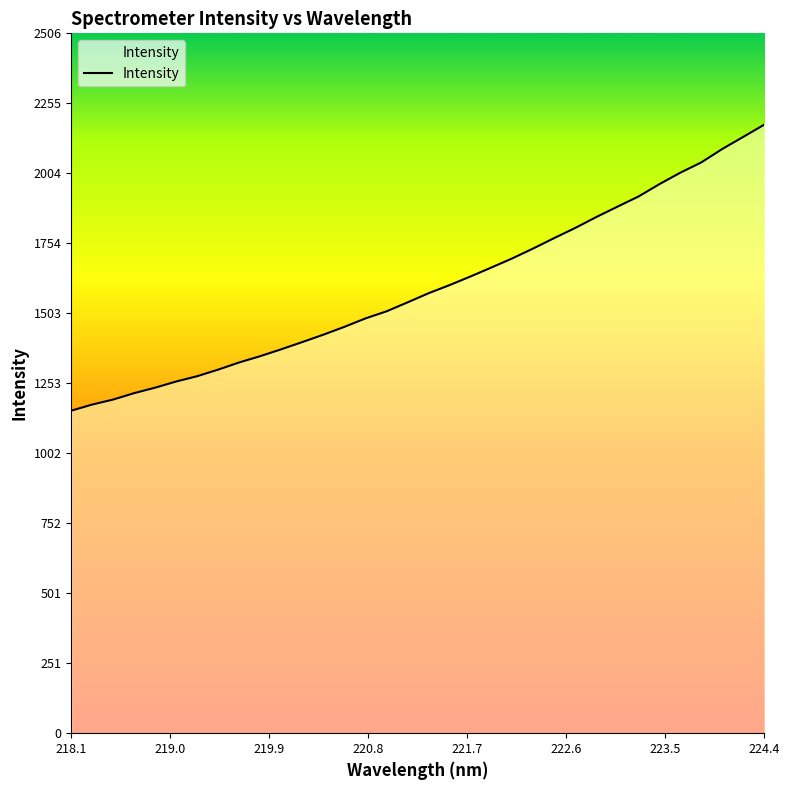

What is the smallest value displayed?

1154.7